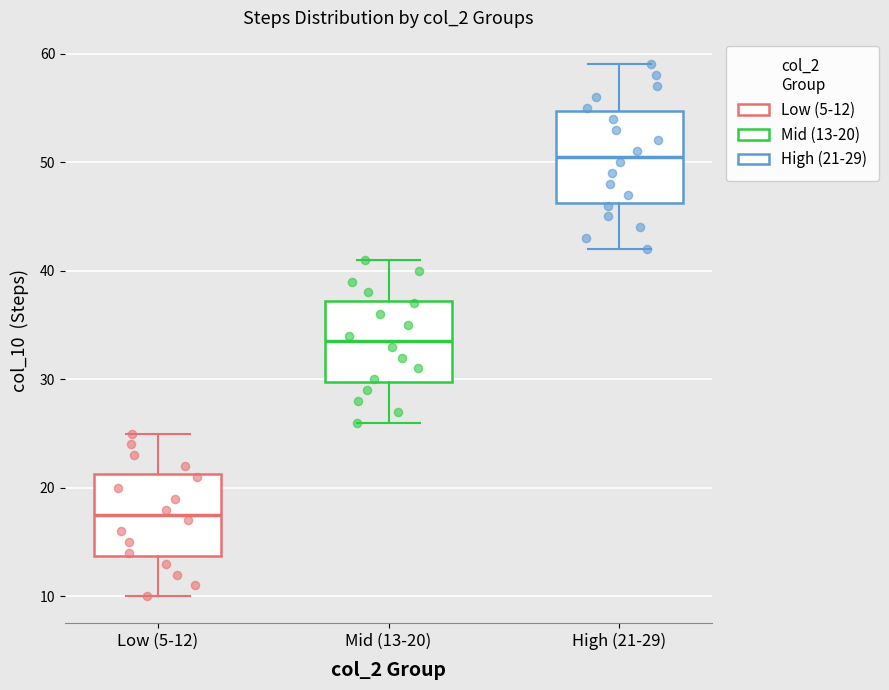

Where is the upper edge of the box for High (21-29) on the y-axis? The values are not printed on the chart, so give them approximately, as read against the axis.

55